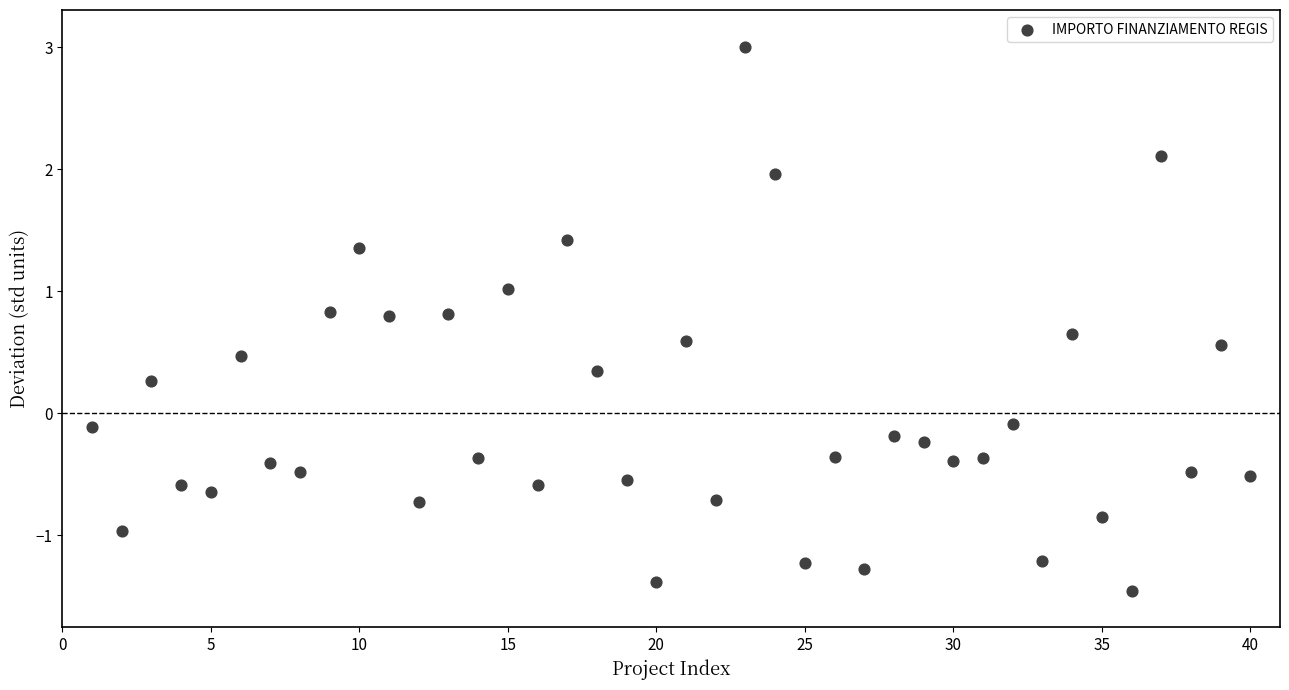

What is the range of X values (max minus min)?

39.0